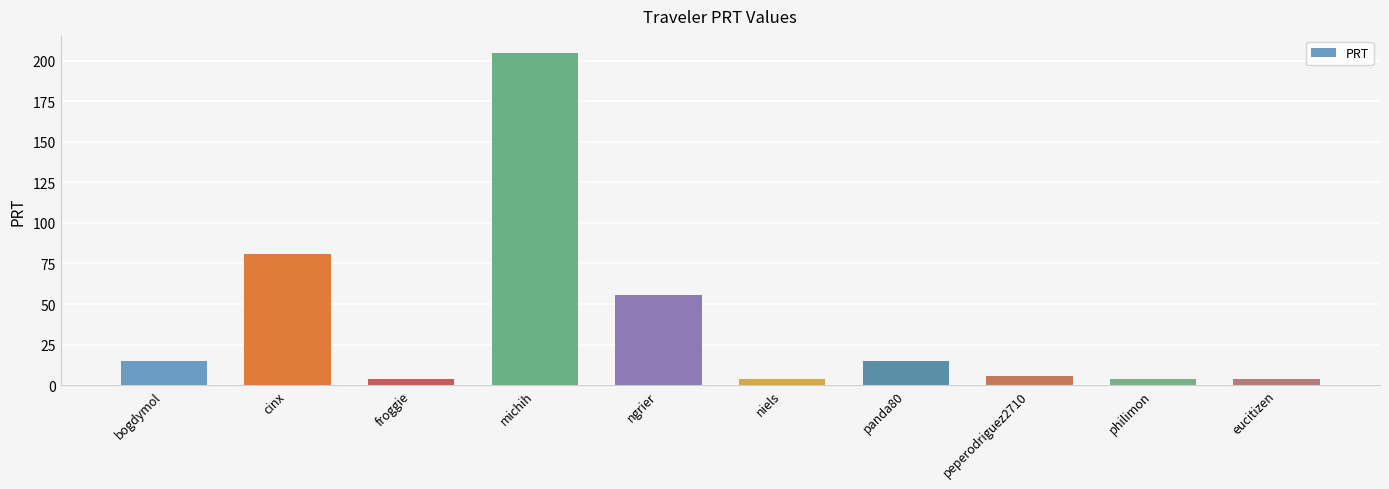

Is it true that the value at bogdymol is 15.0?

True